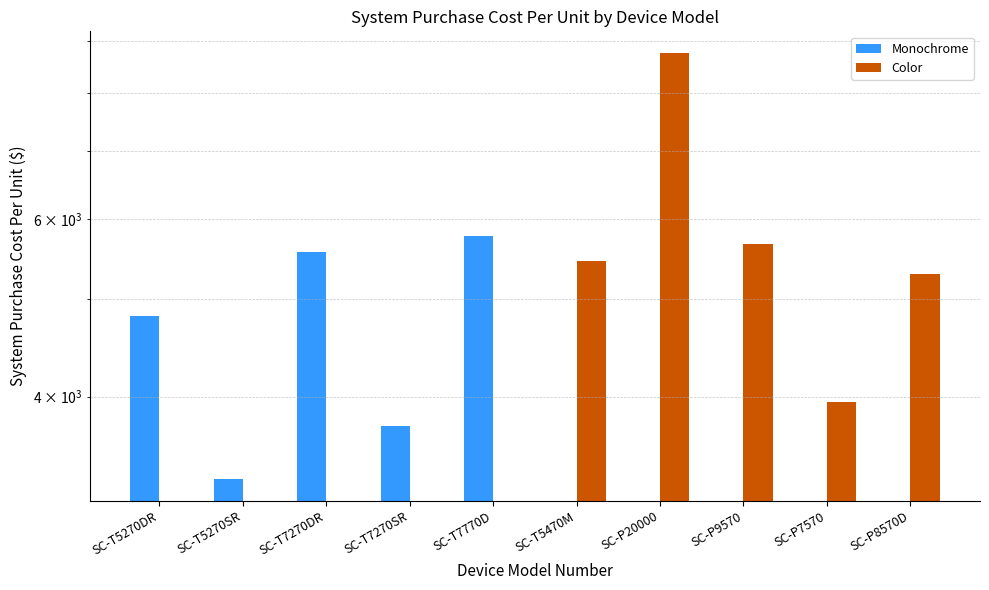

Which series has the largest range (max minus min)?

Monochrome